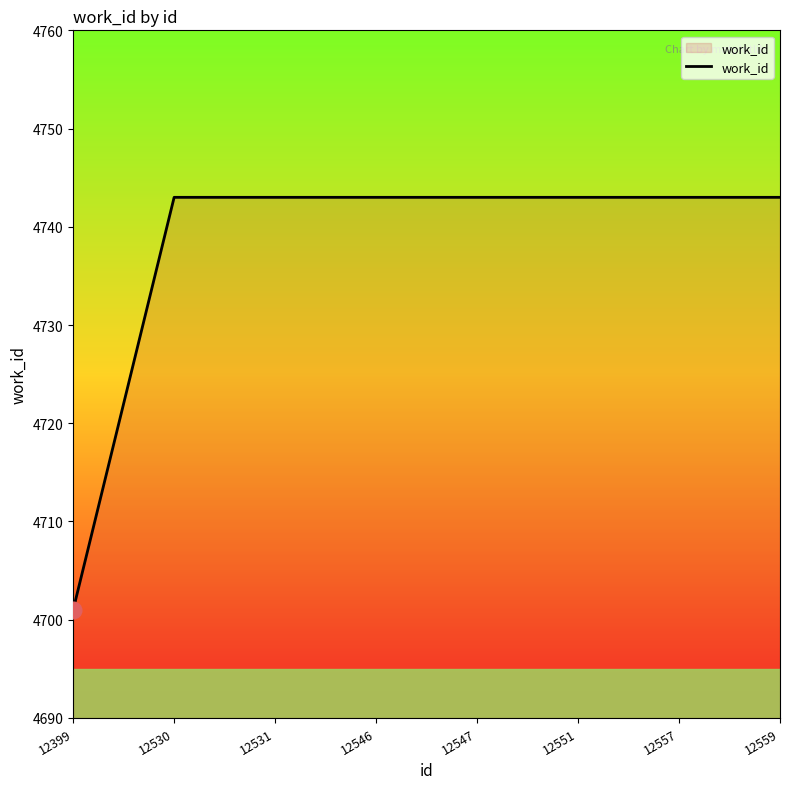

Reading left to right, transcribe all the data shown in this chart.

4701	4743	4743	4743	4743	4743	4743	4743